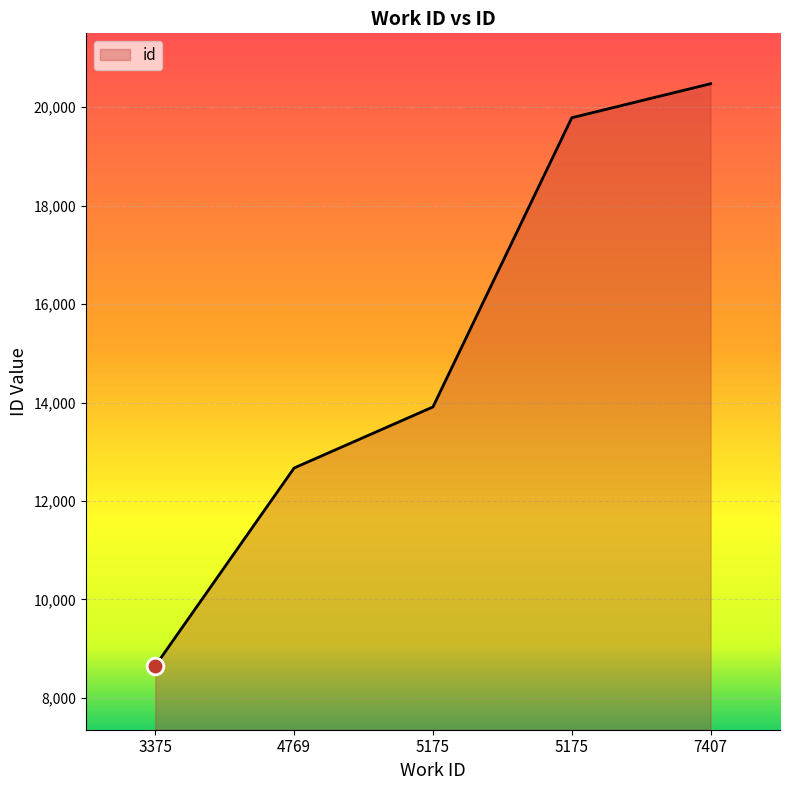

How many lines are shown in the chart?

1